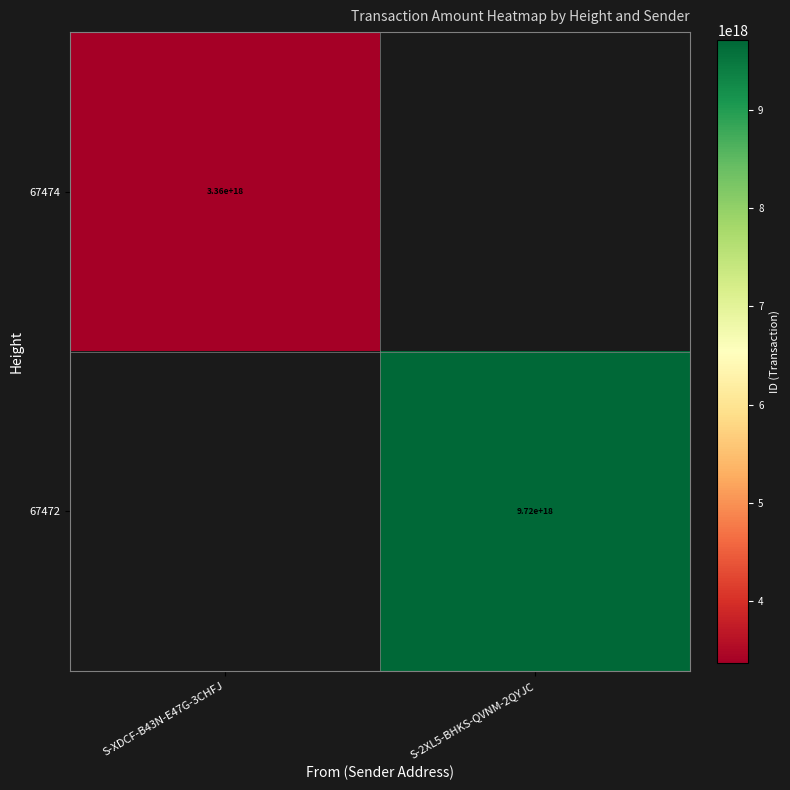

True or false: 67472 has a value of 2759294285907585024 at S-2XL5-BHKS-QVNM-2QYJC.

False